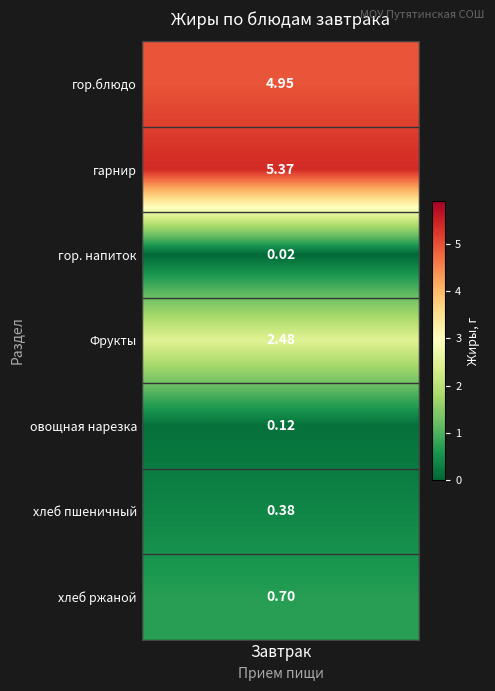

Between гор. напиток and хлеб ржаной, which is larger?

хлеб ржаной